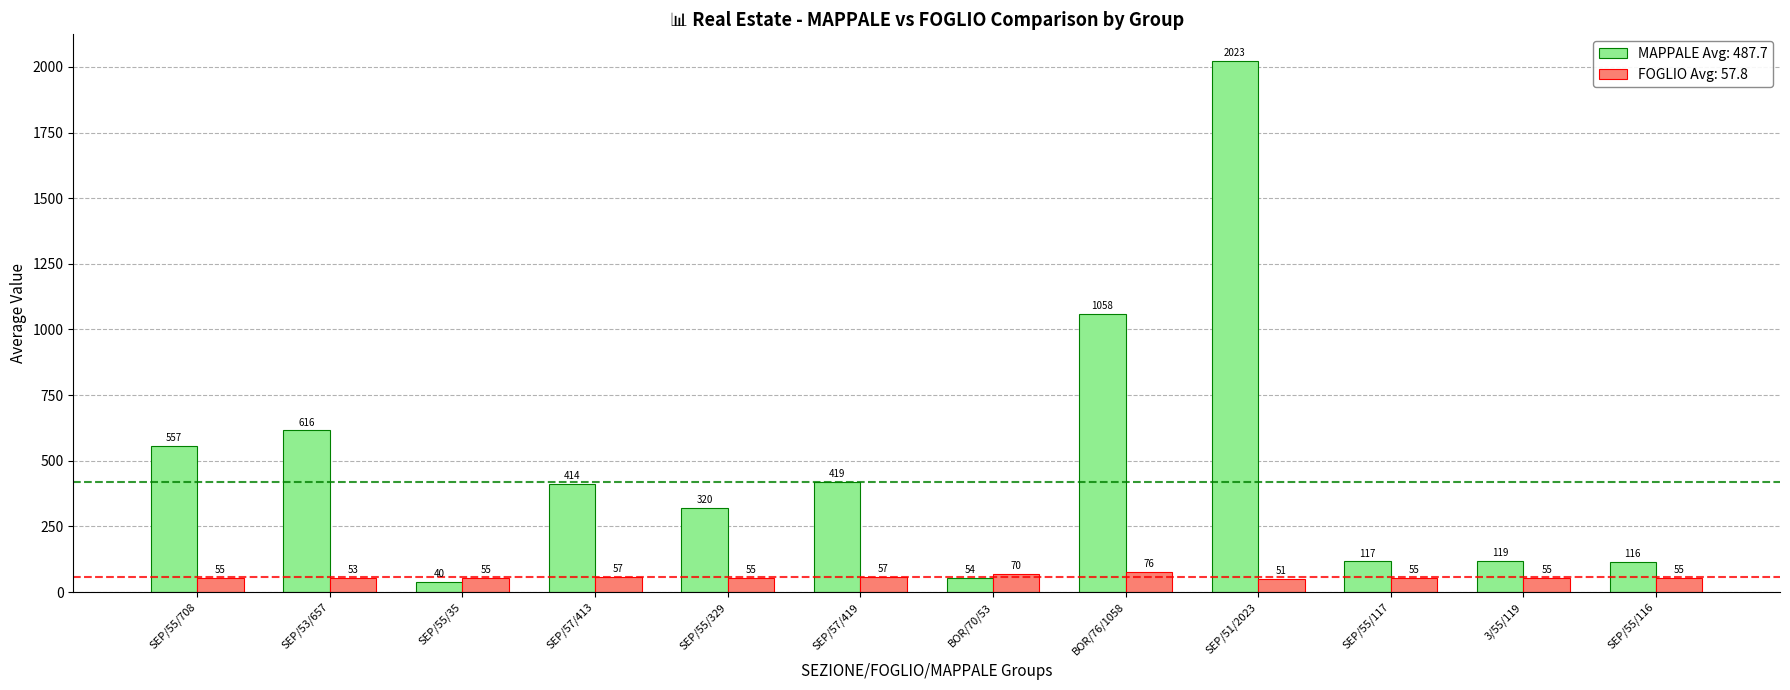

What is the difference between the maximum and second lowest values in the FOGLIO Avg: 57.8 series?

23.0